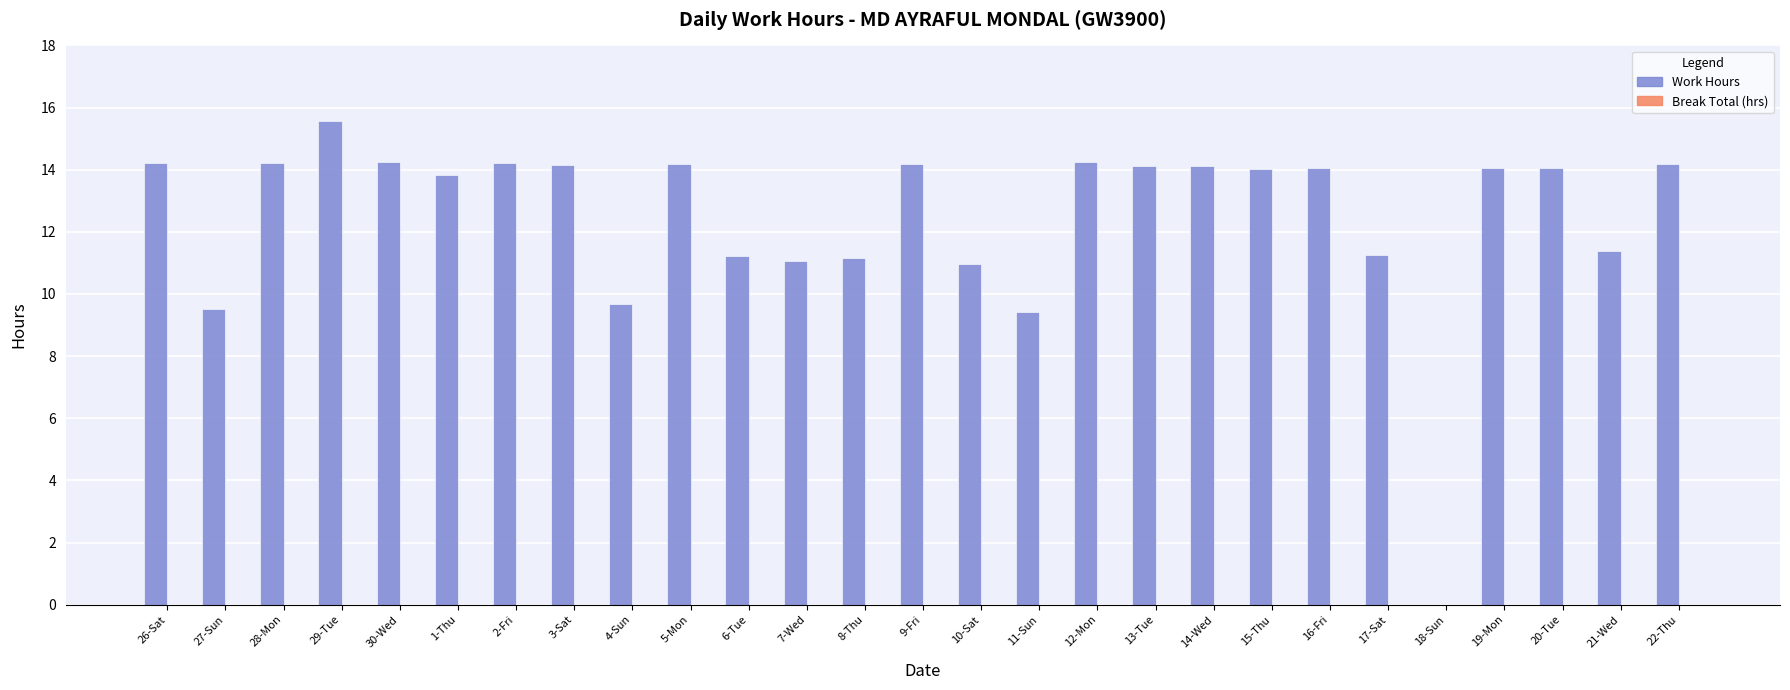

What is the ratio of the value at 21-Wed to the value at 16-Fri?

0.8